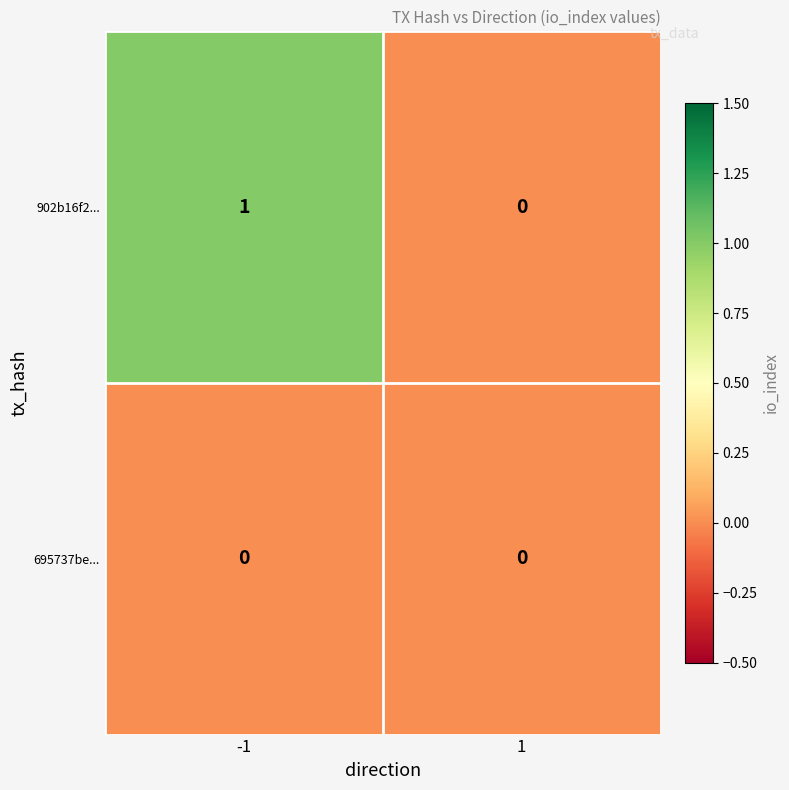

List the series in order of their overall mean, highest first.

902b16f2..., 695737be...